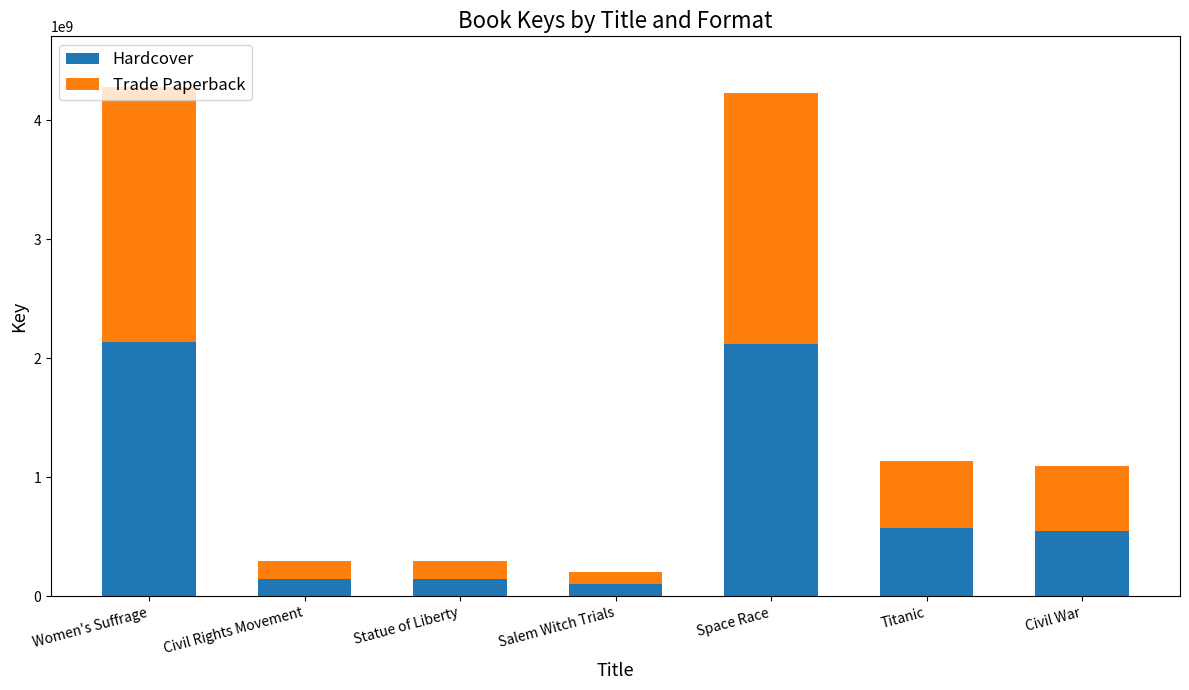

What are all the series names shown in the legend?

Hardcover, Trade Paperback